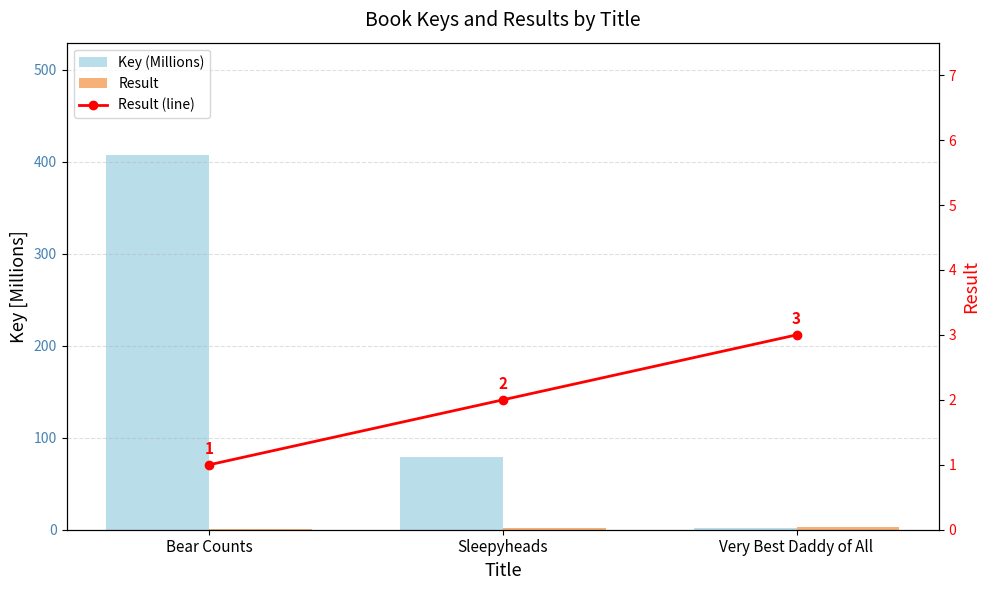

Which category has the highest value in the Result series?

Very Best Daddy of All